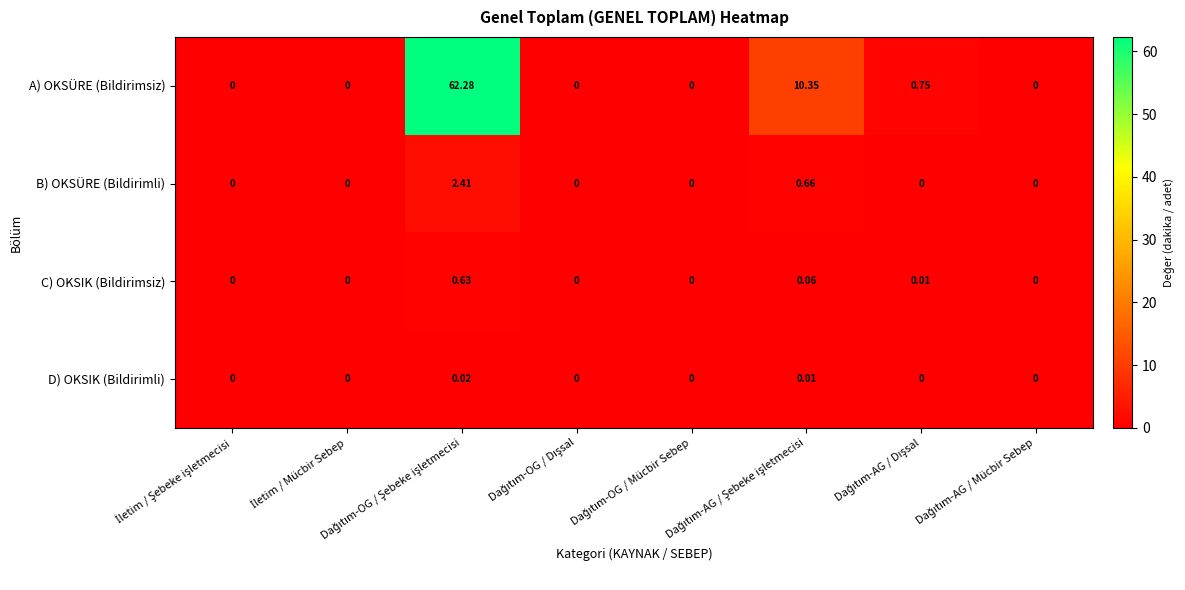

At how many categories does at least one series exceed 55?

1